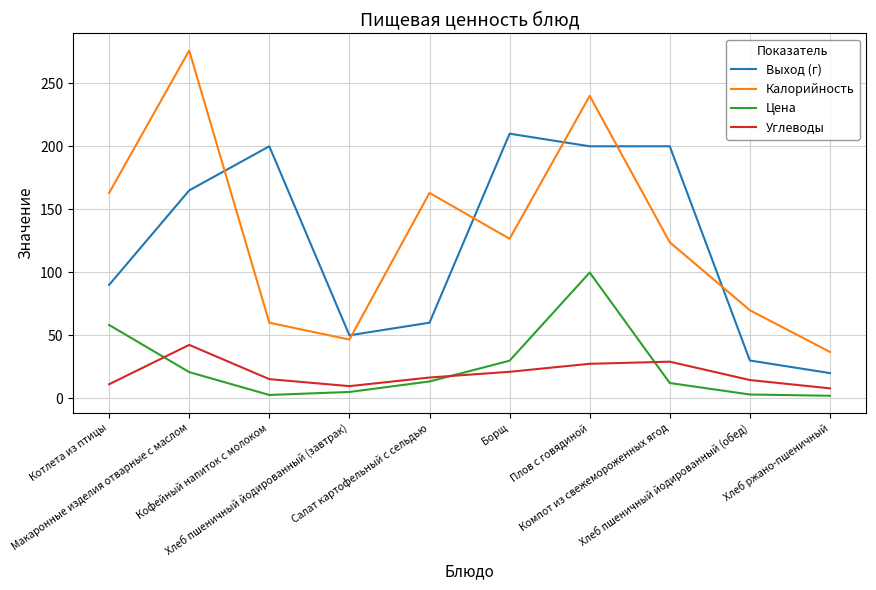

At how many categories does at least one series exceed 219?

2